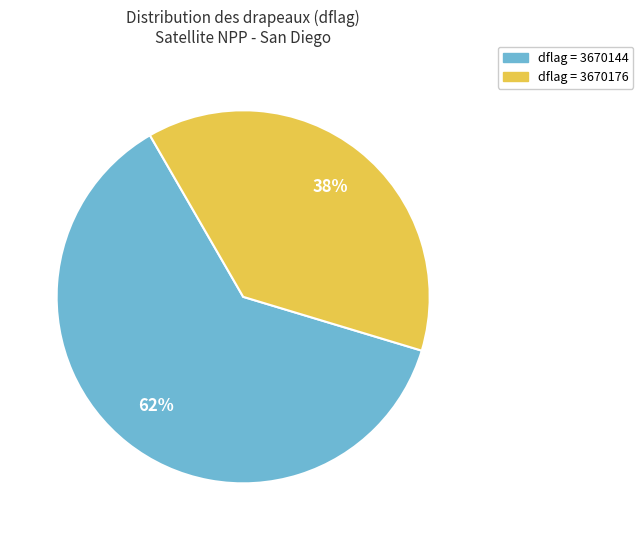

To the nearest percent, what is the difference between the largest and smallest slice percentages?

24%